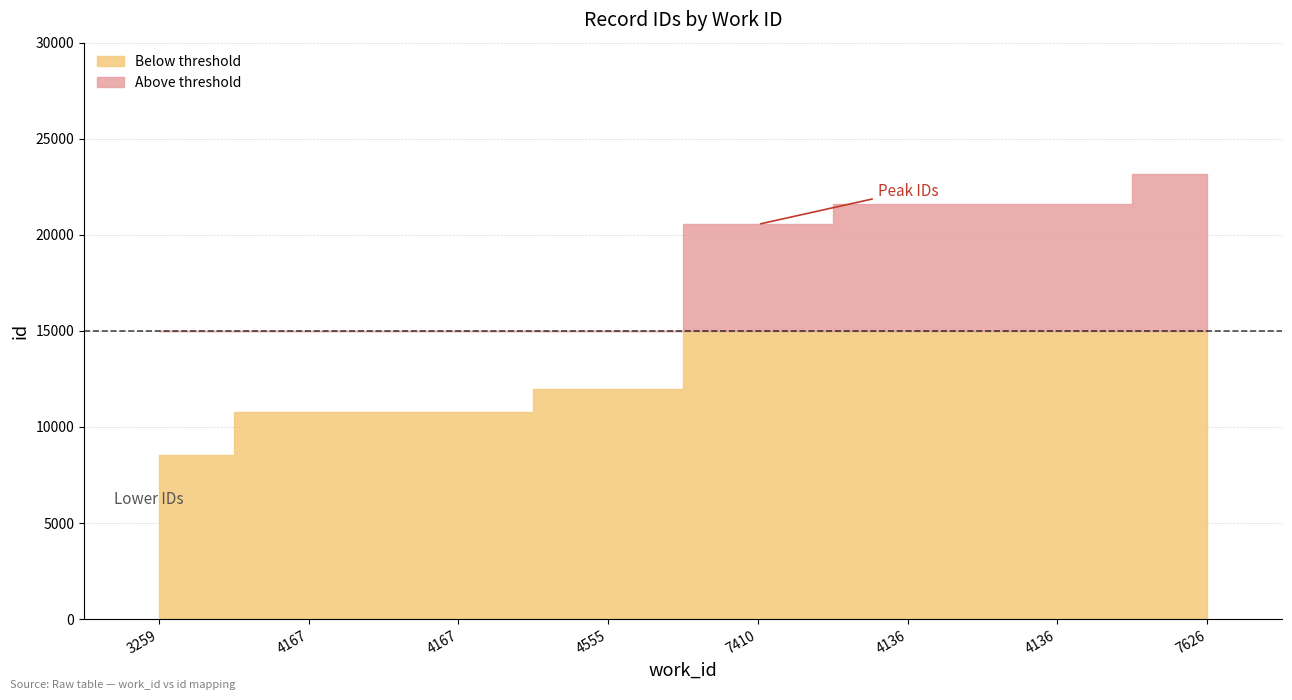

At which label is the value closest to 15839?

4555